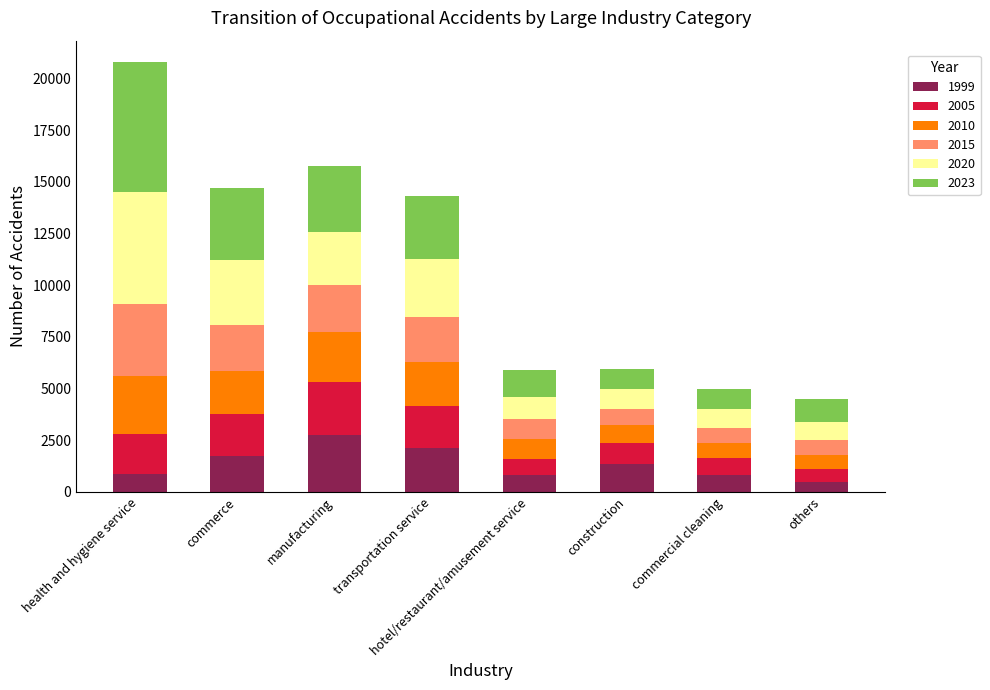

At which category is the sum across all series the highest?

health and hygiene service